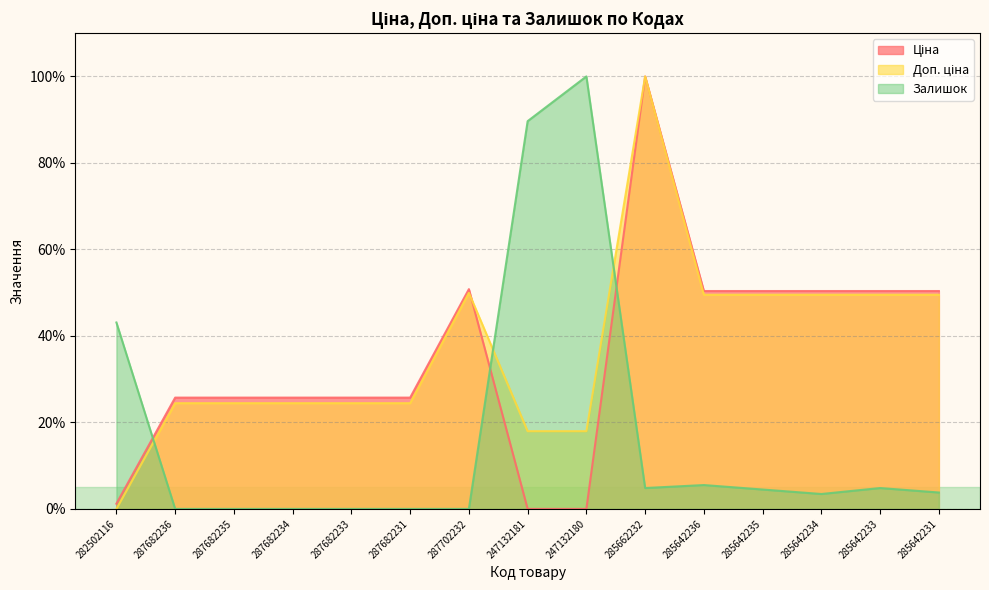

What are all the series names shown in the legend?

Ціна, Доп. ціна, Залишок